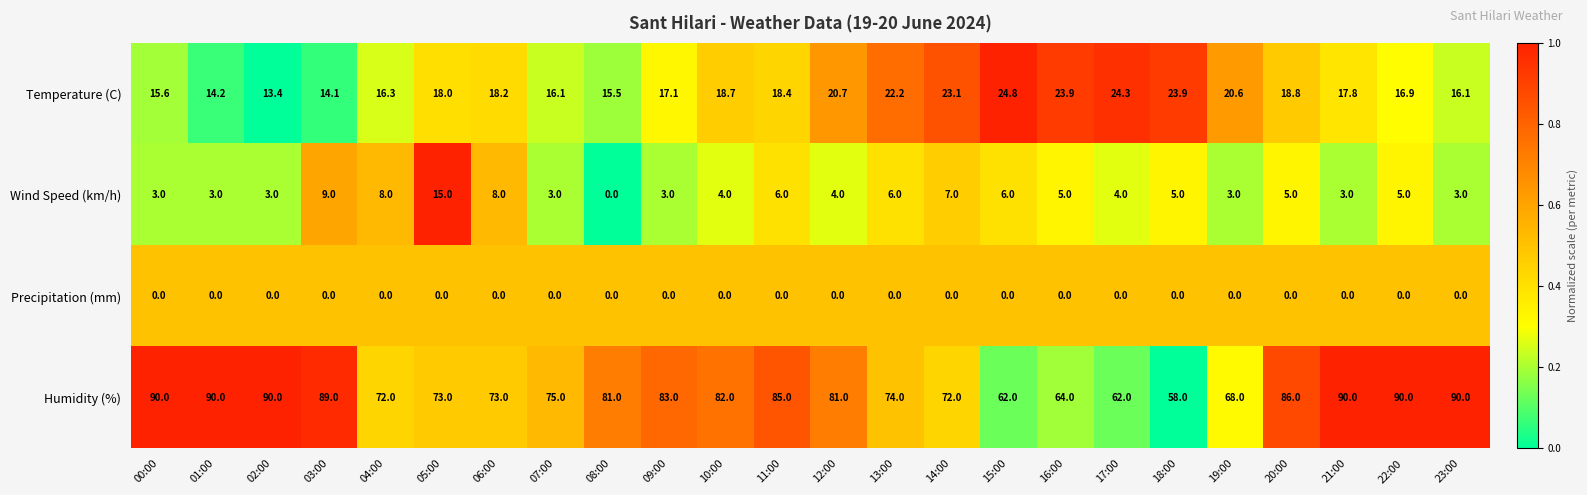

Which series has the largest total across all categories?

Humidity (%)